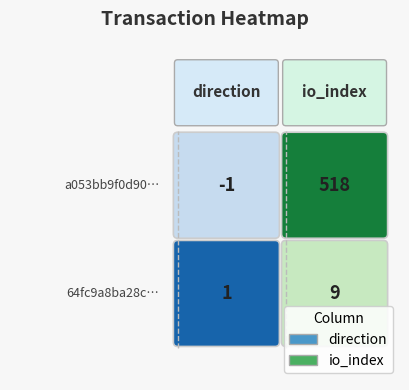

Count the number of categories in the chart.

2